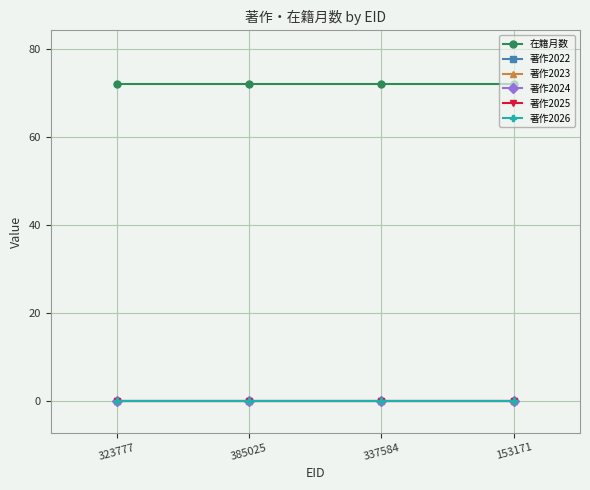

Is this an area chart (filled region under the line)?

No